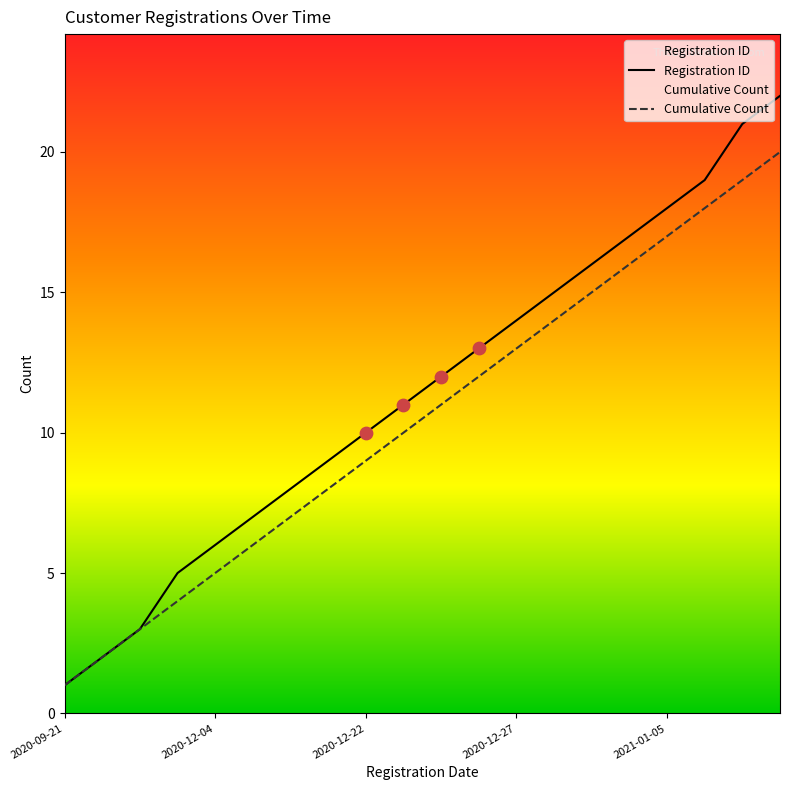

Which series has the largest Y range (max minus min)?

Registration ID